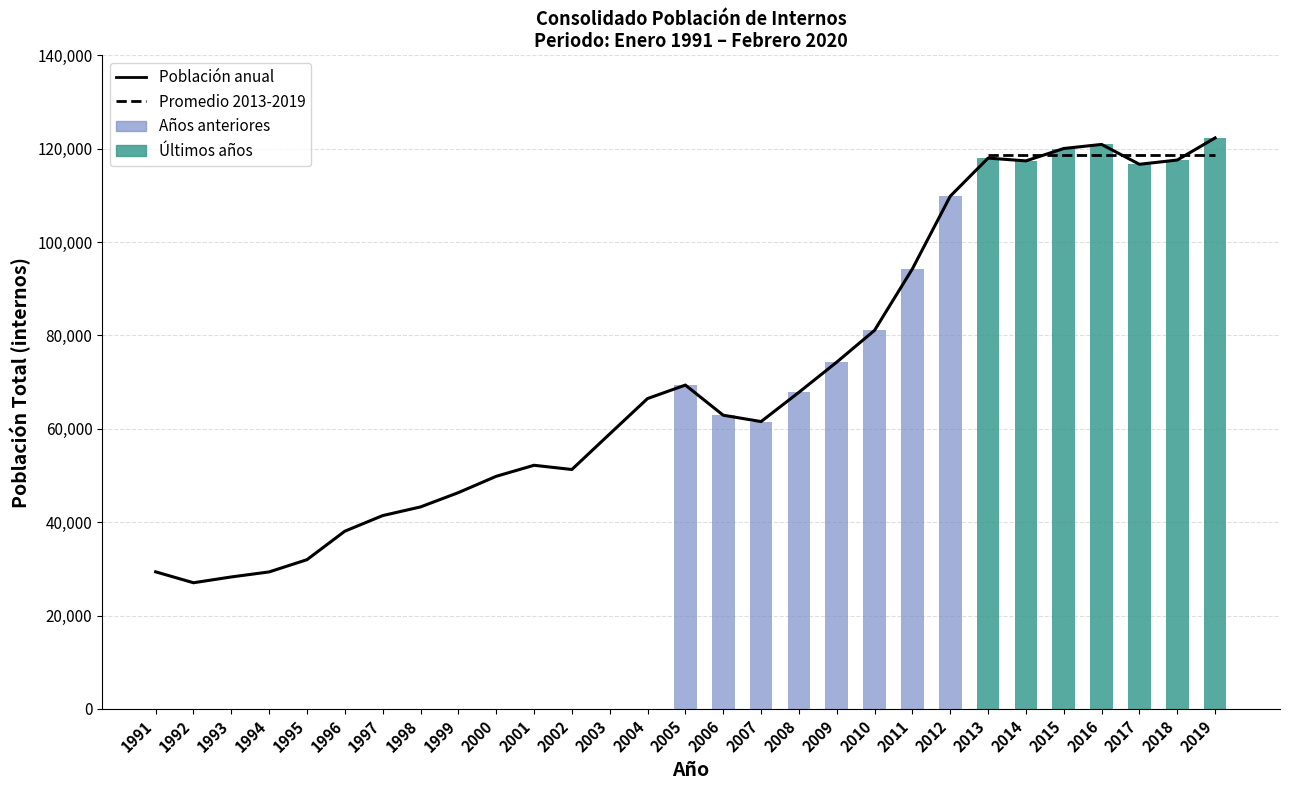

Does the chart contain any negative values?

No